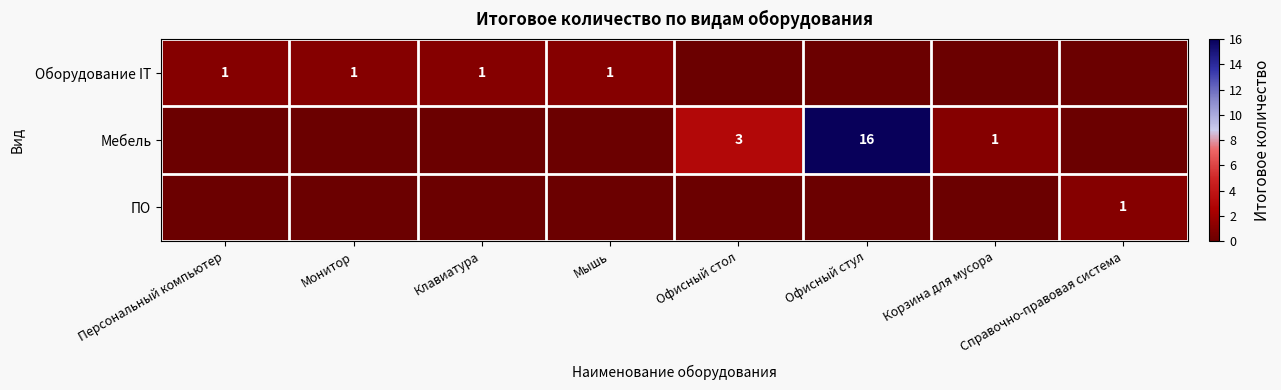

True or false: ПО has a value of 2 at Справочно-правовая система.

False